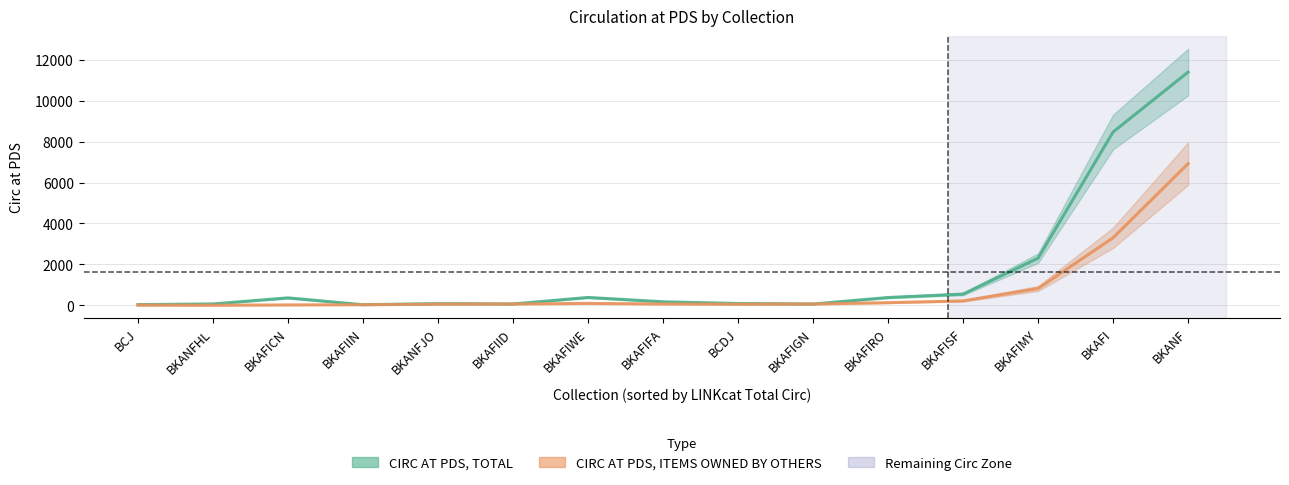

What is the total value across all series at BKANF?

18320